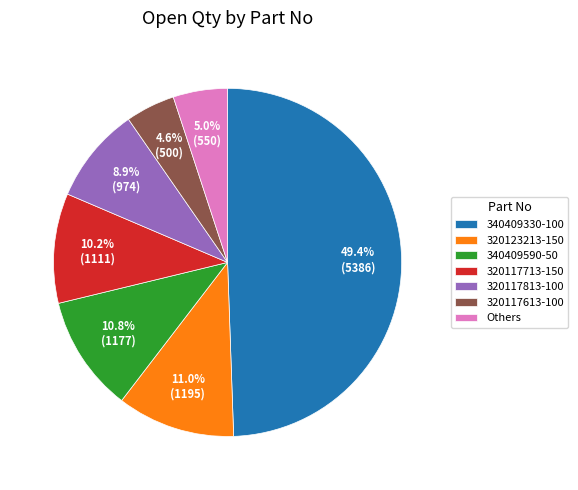

How much of the chart is everything except 320117713-150?

89.8%